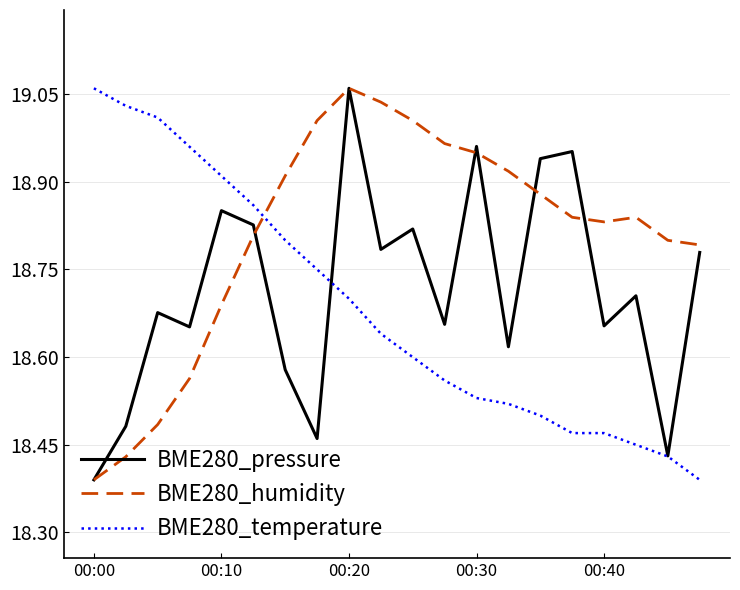

How many times do BME280_temperature and BME280_humidity cross each other?

1